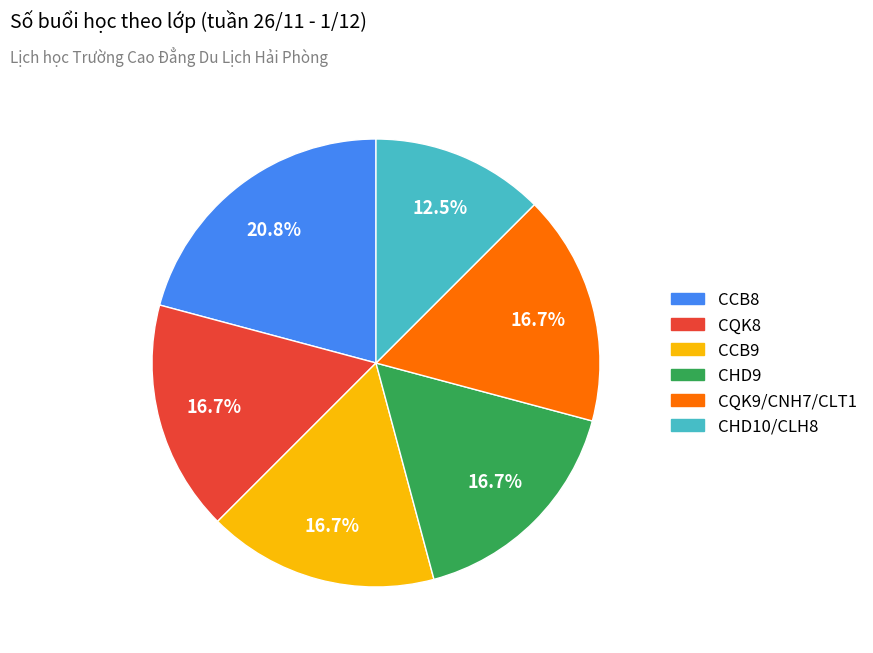

True or false: CHD9 accounts for 17% of the total.

True